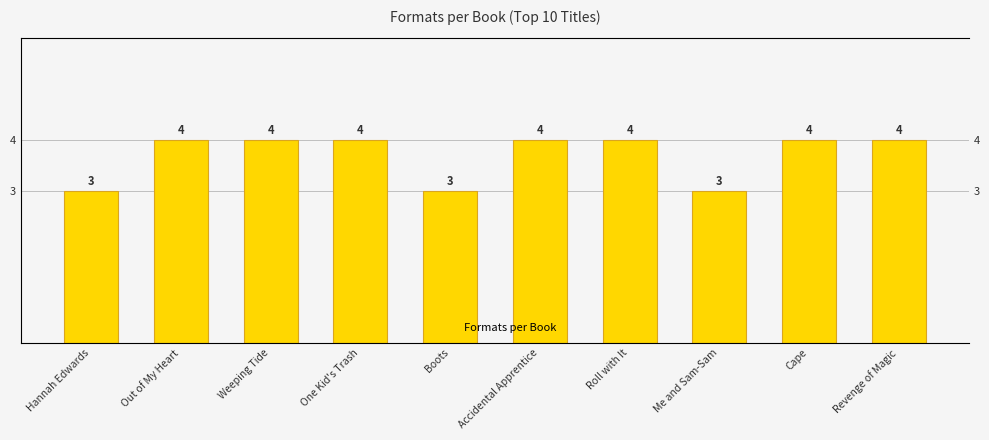

What is the label of the 1st bar from the right?

Revenge of Magic